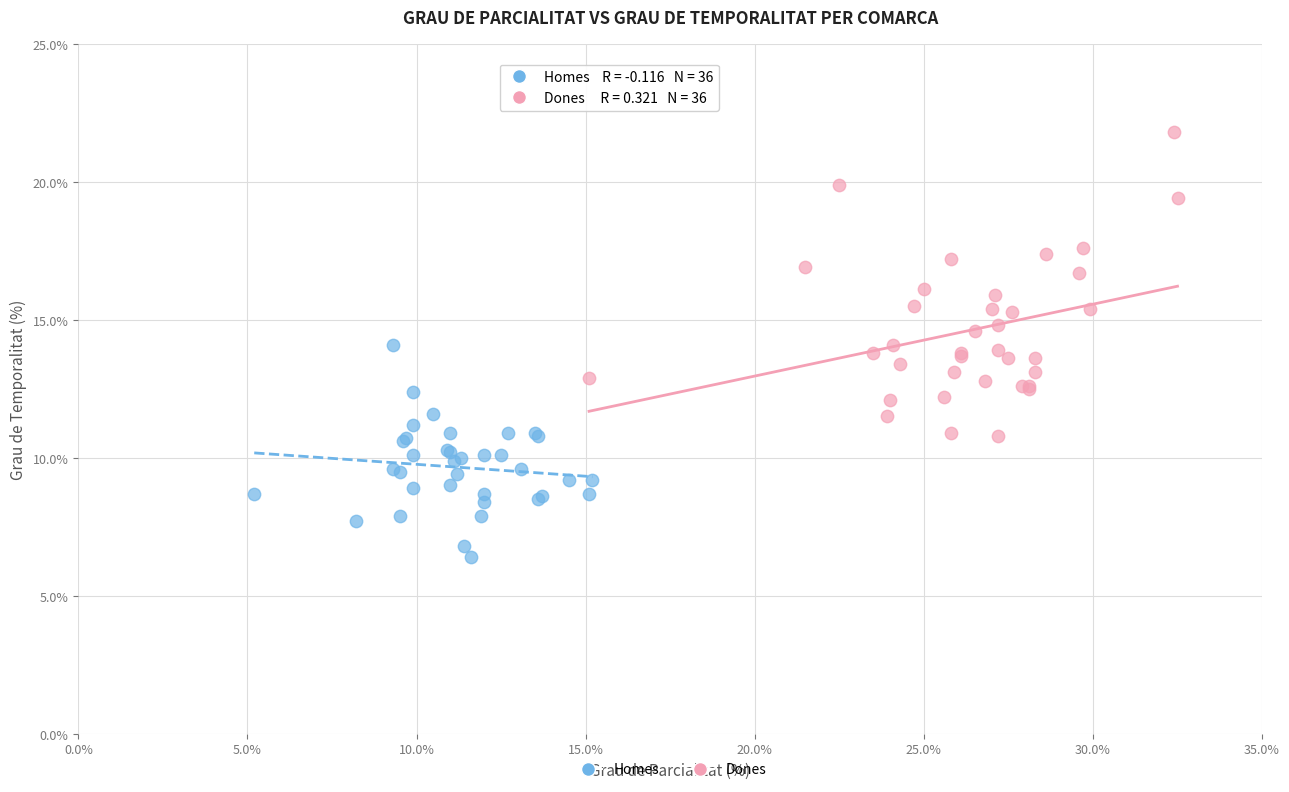

Which series contains the highest Y value?

Dones